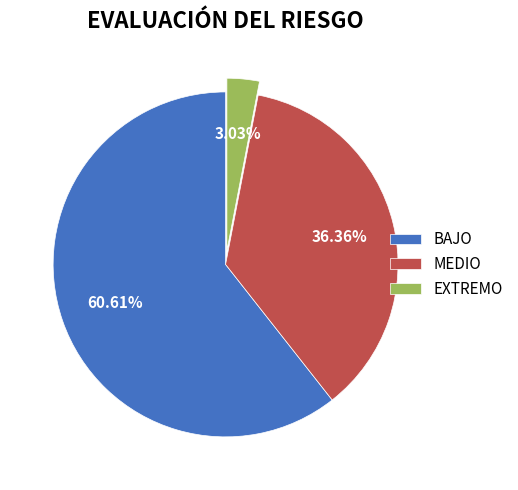

Which has a higher value, BAJO or EXTREMO?

BAJO